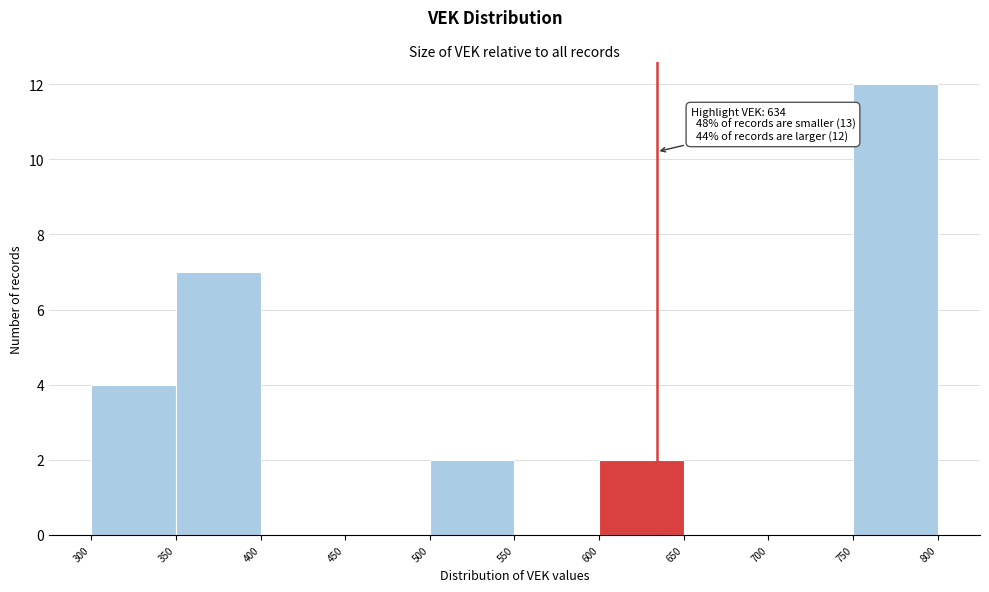

Over which range of the x-axis is the bar tallest?

750 to 800